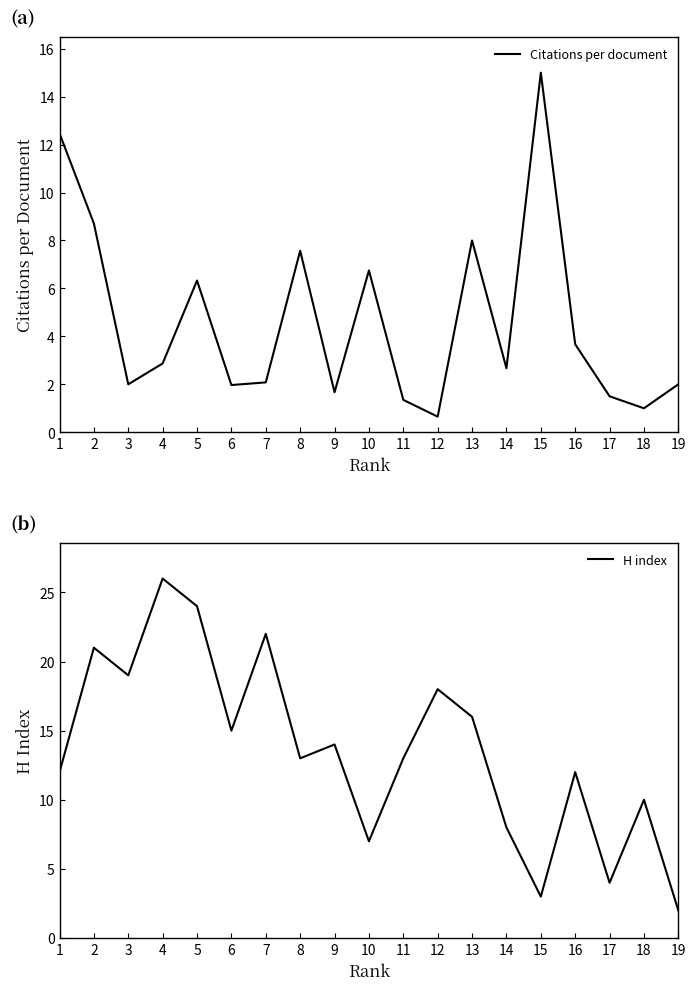

What is the average value of the Citations per document series?

4.6